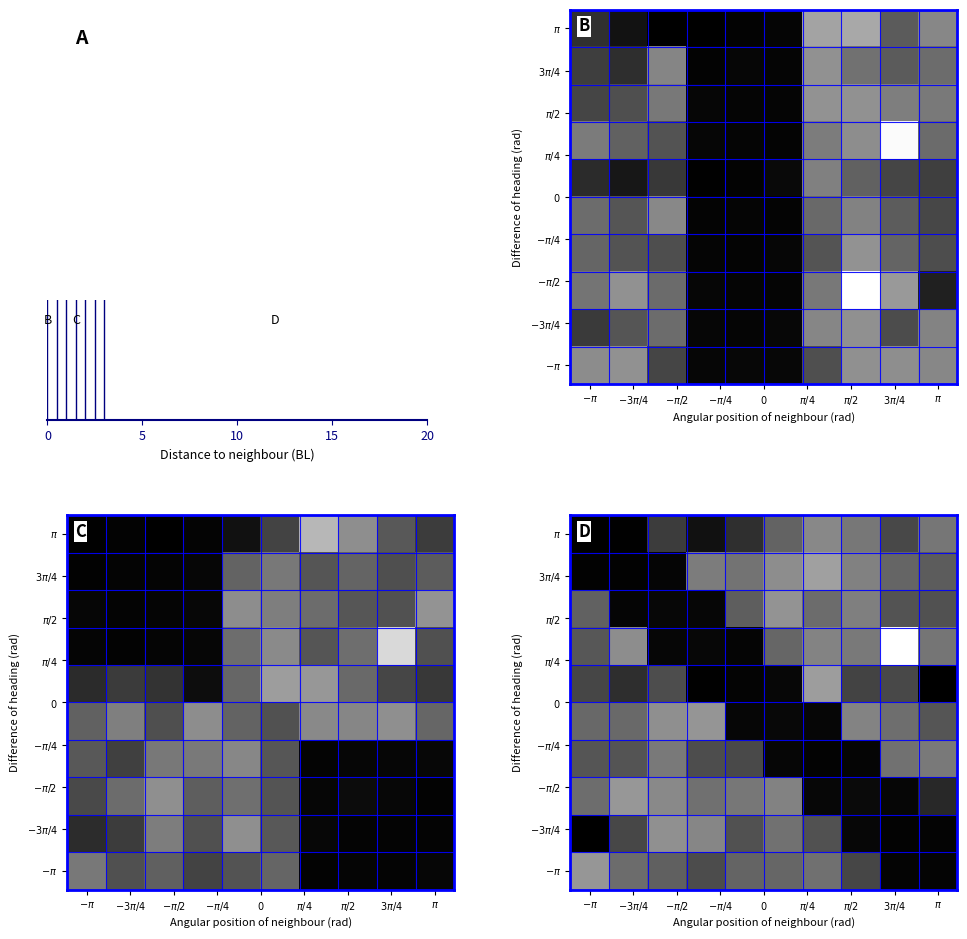

Is it true that $-\pi$ equals 0.0 at $\pi$?

False